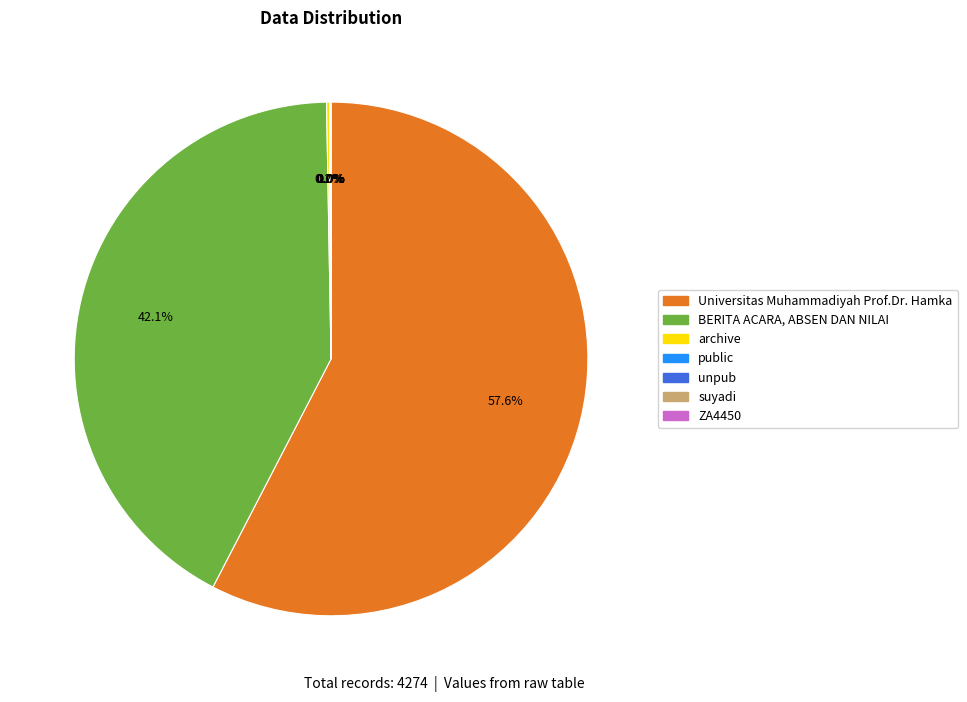

What is the majority slice?

Universitas Muhammadiyah Prof.Dr. Hamka